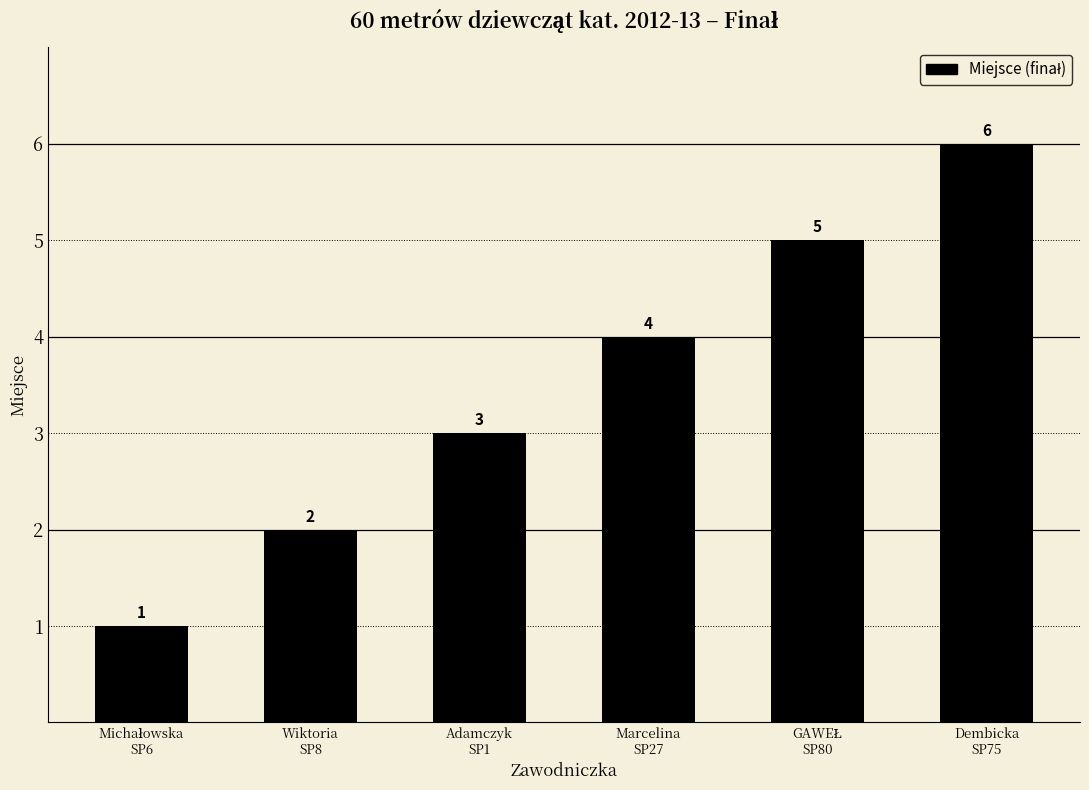

Approximately how many times larger is the value at Dembicka
SP75 compared to Marcelina
SP27?

1.5